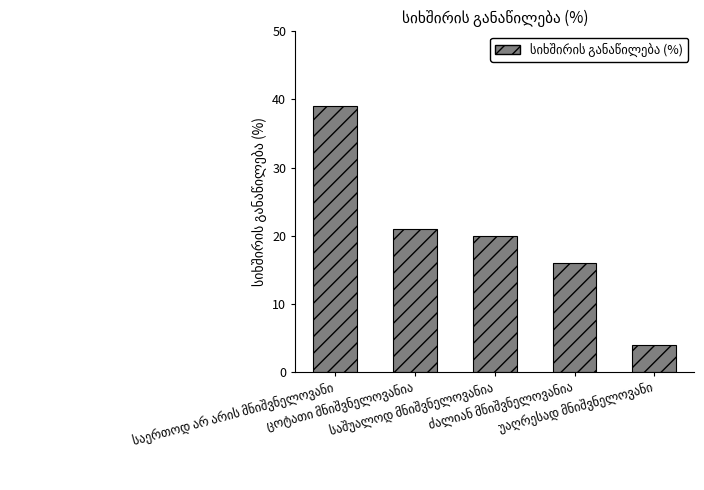

What is the difference between the second highest and minimum values?

17